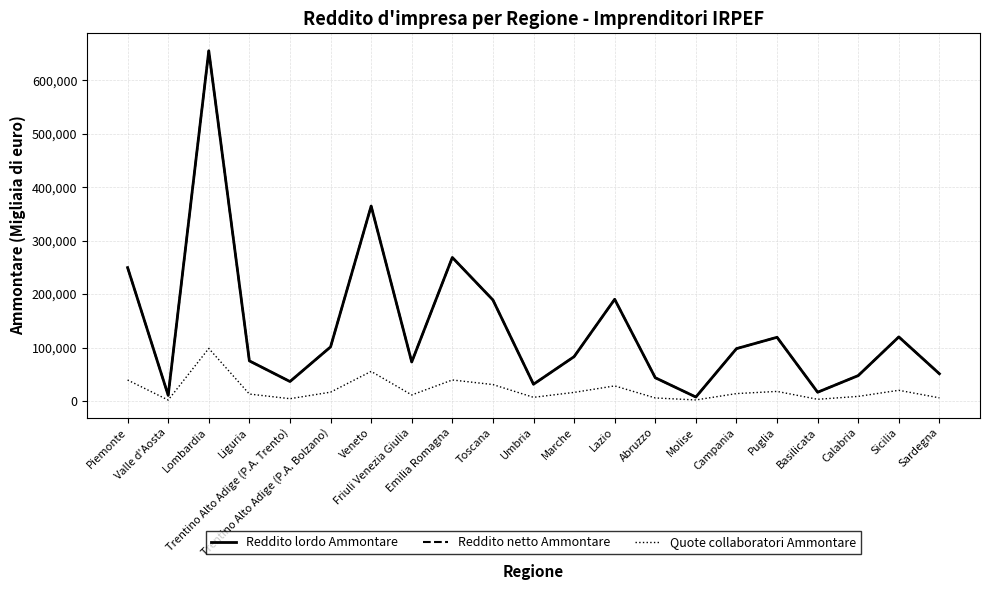

What is the greatest value displayed?

655316